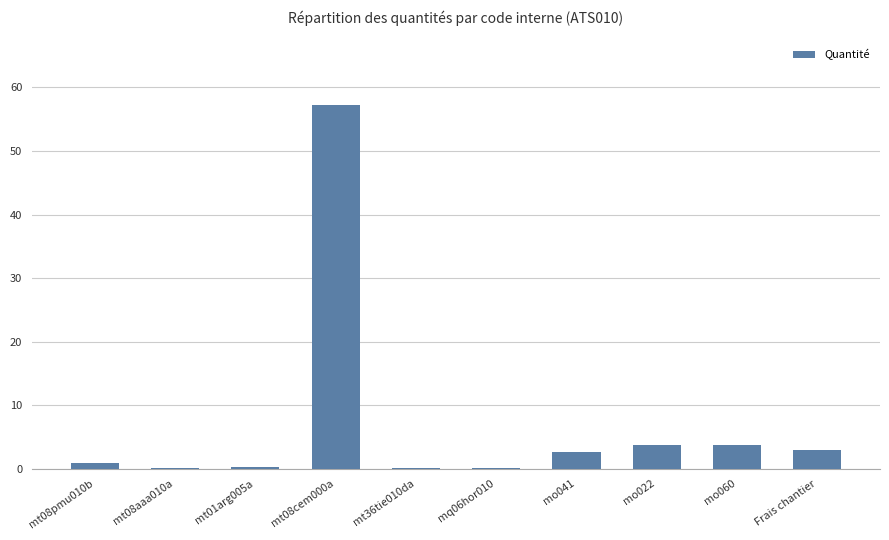

What is the ratio of the value at mo060 to the value at mo022?

1.0